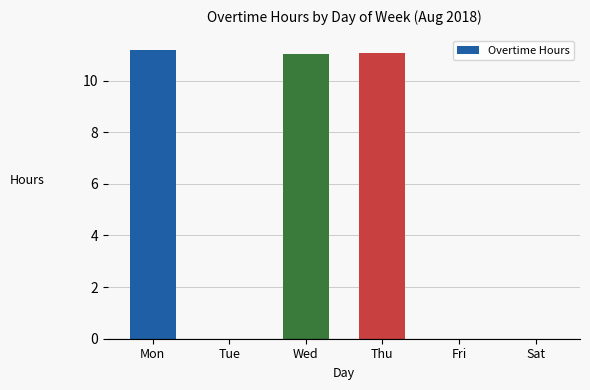

Where does the data first go above 11?

Mon